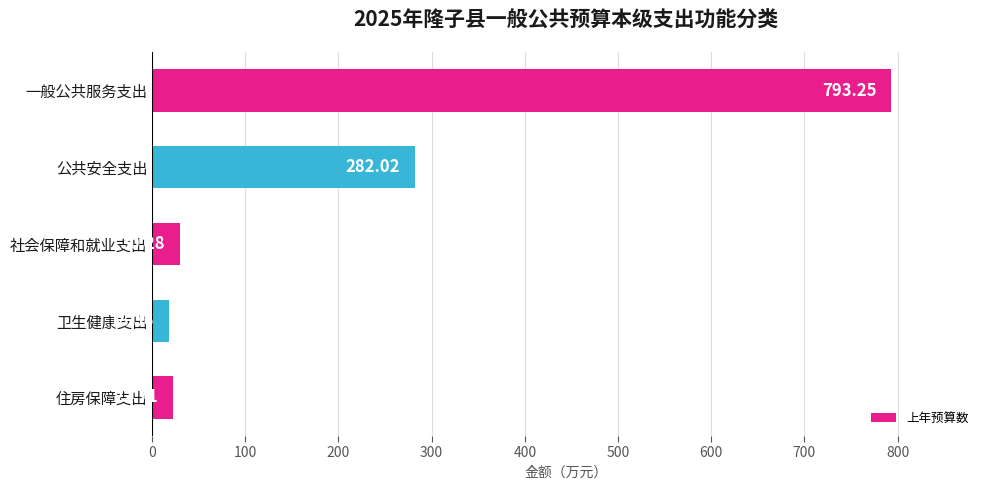

Are the bars horizontal?

Yes